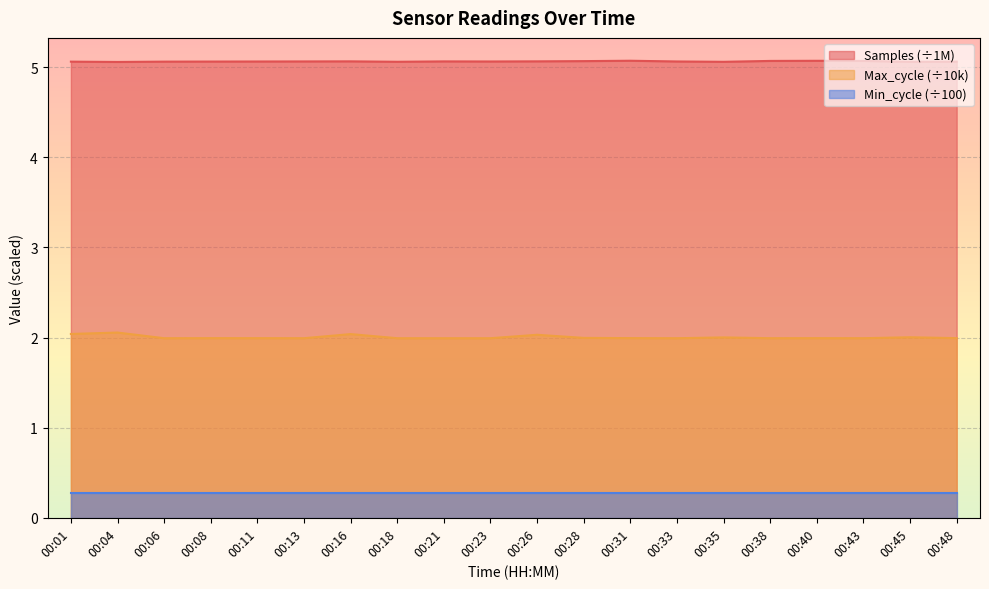

Does the chart display data point markers on the line(s)?

No